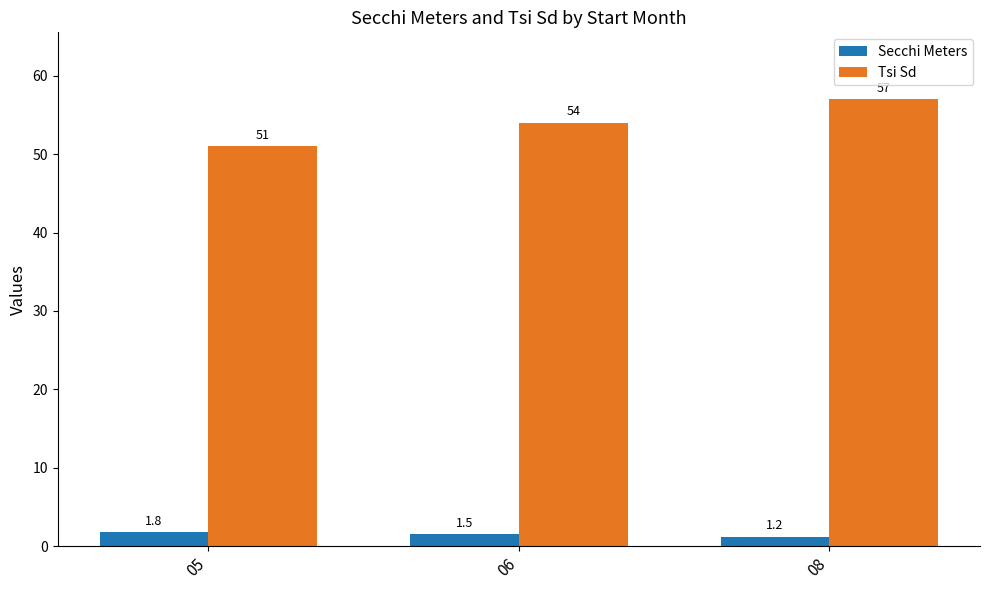

How many distinct data groups are displayed?

2